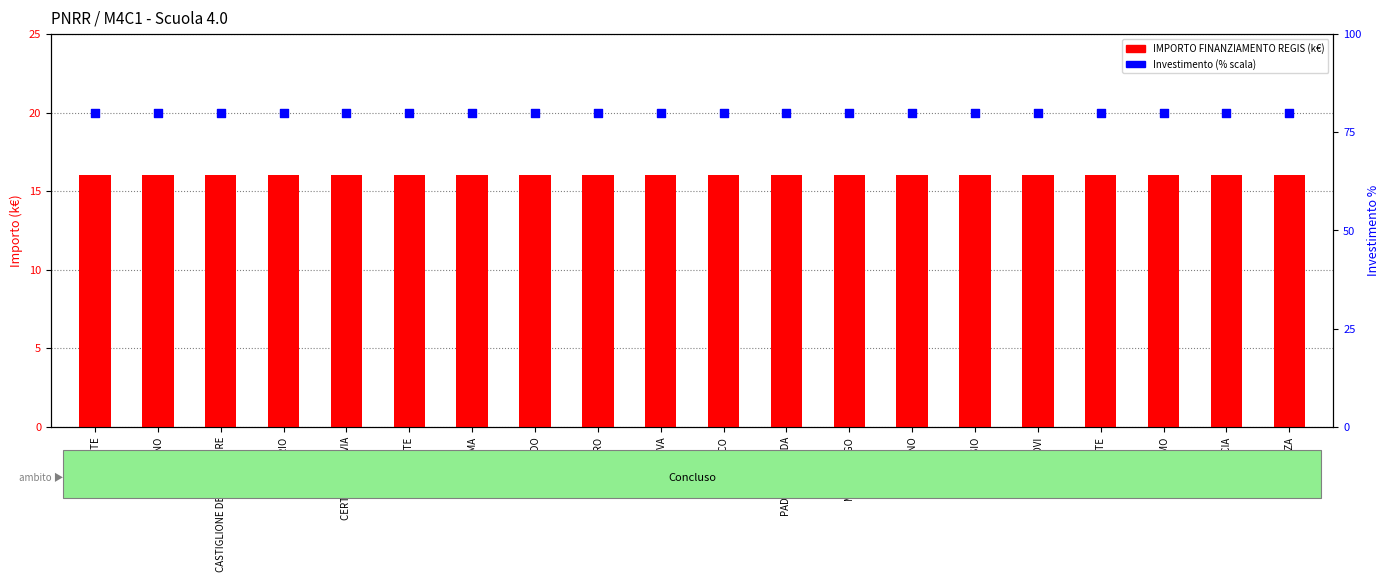

Which series contains the lowest Y value?

IMPORTO FINANZIAMENTO REGIS (k€)